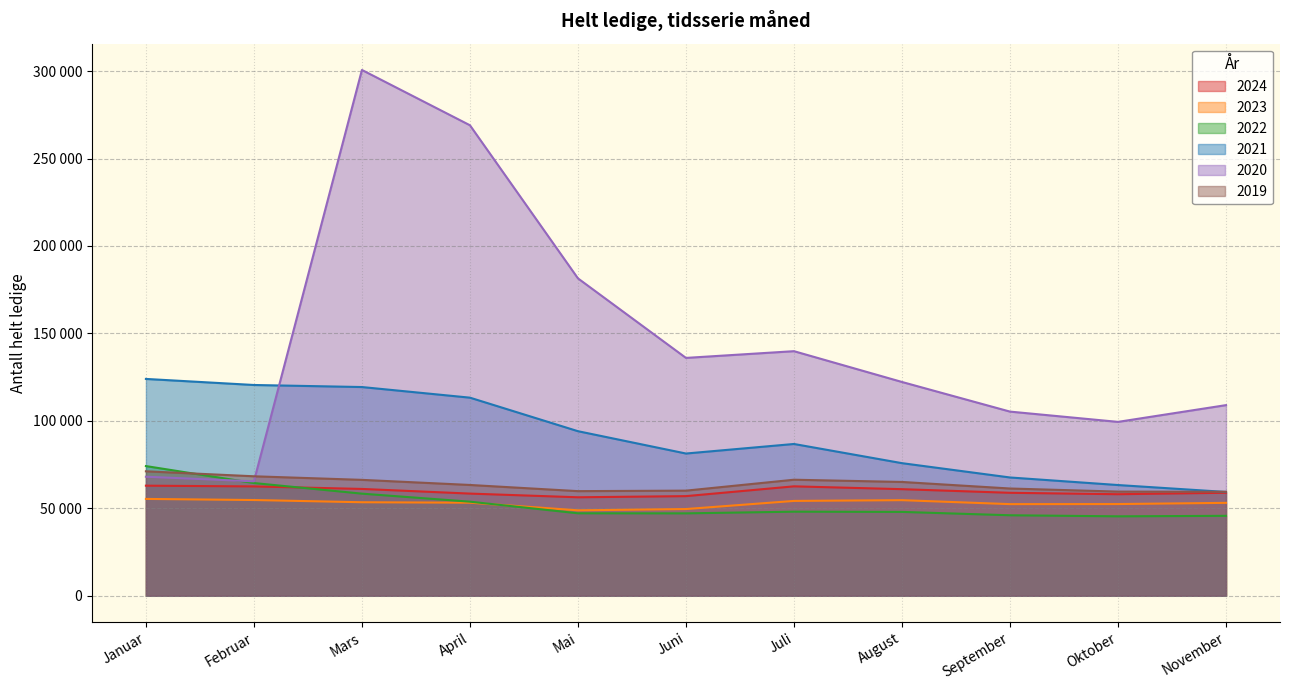

True or false: 2019 has a value of 78412 at Mai.

False